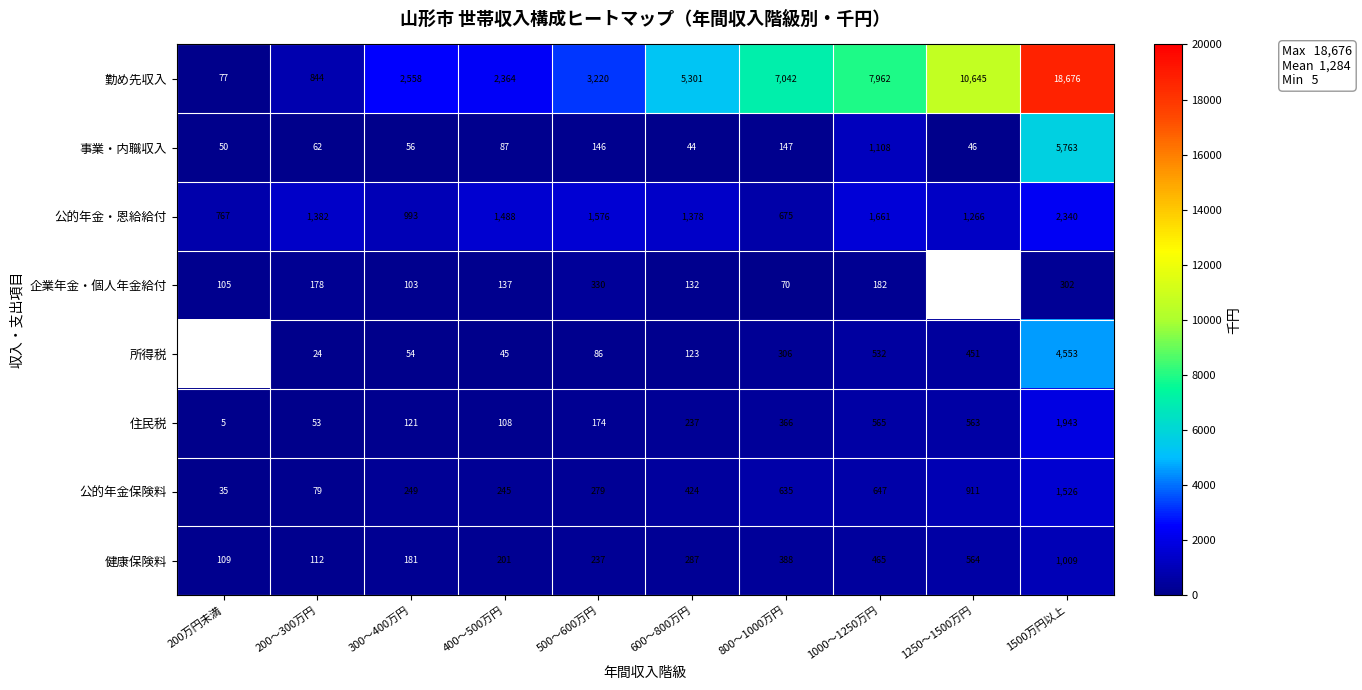

What is the average value of the 健康保険料 series?

355